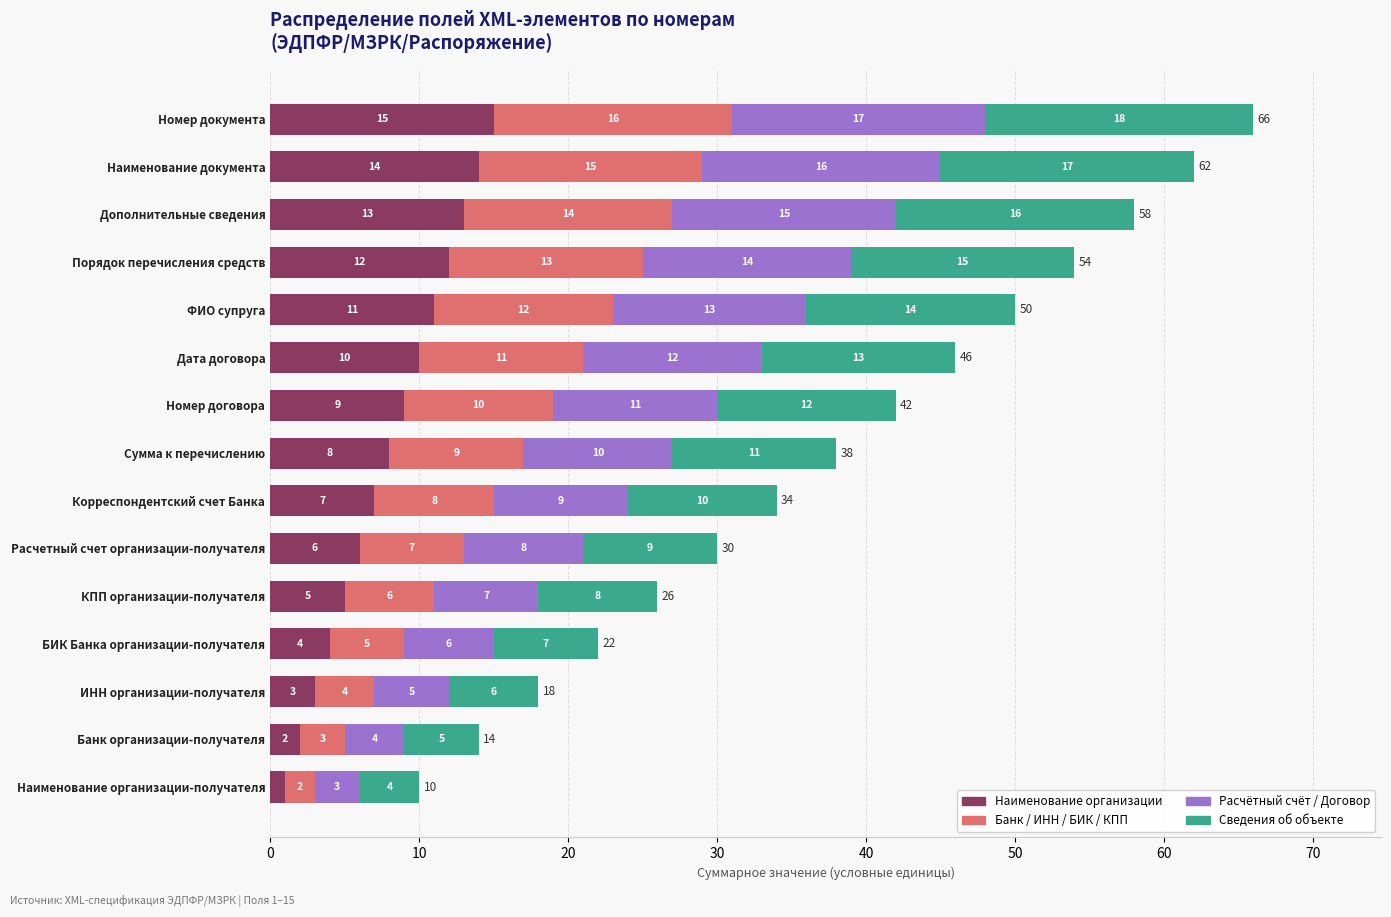

At which label is Наименование организации closest to 8?

Сумма к перечислению